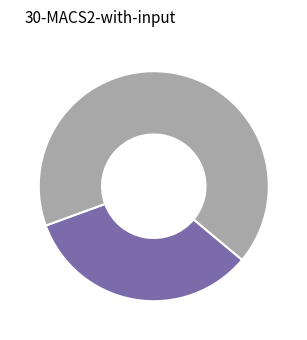

Is there any slice that represents more than half of the pie?

Yes